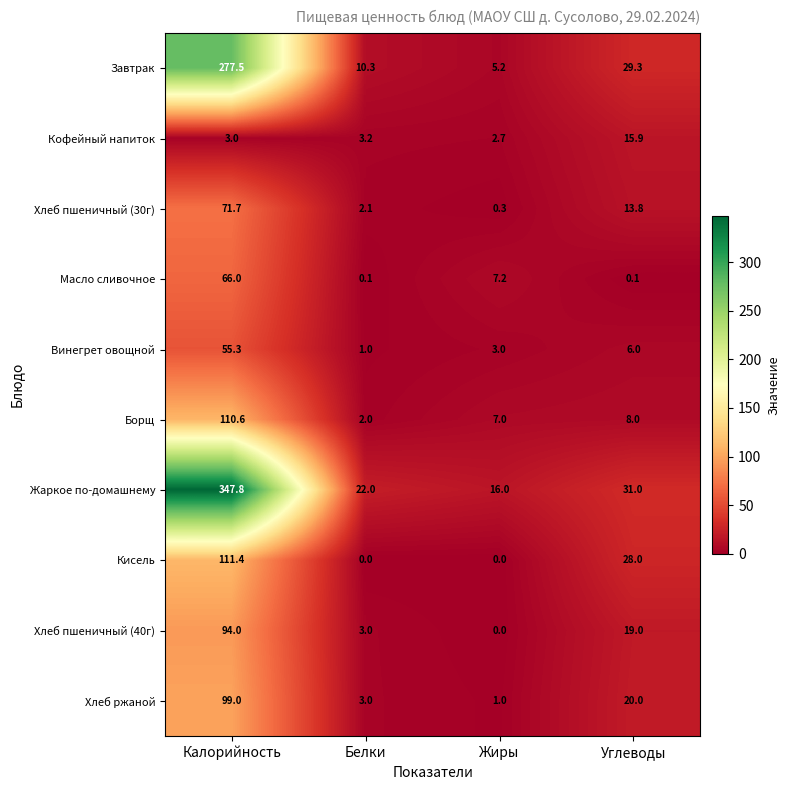

What is the average value of the Жаркое по-домашнему series?

104.2